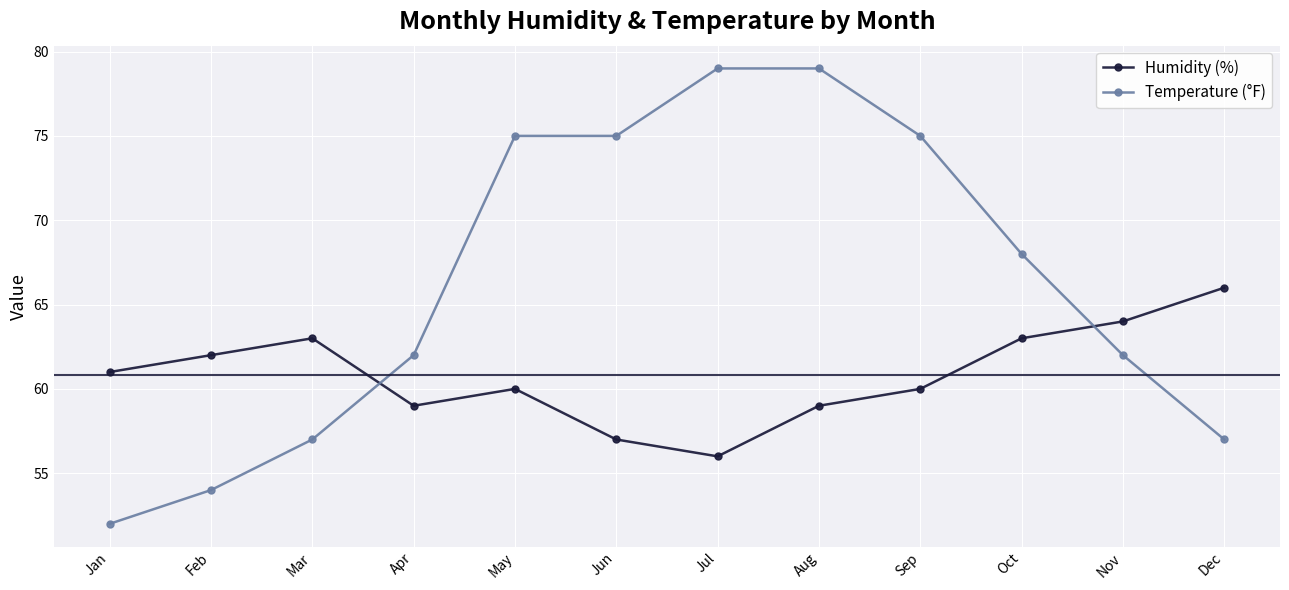

What are all the series names shown in the legend?

Humidity (%), Temperature (°F)